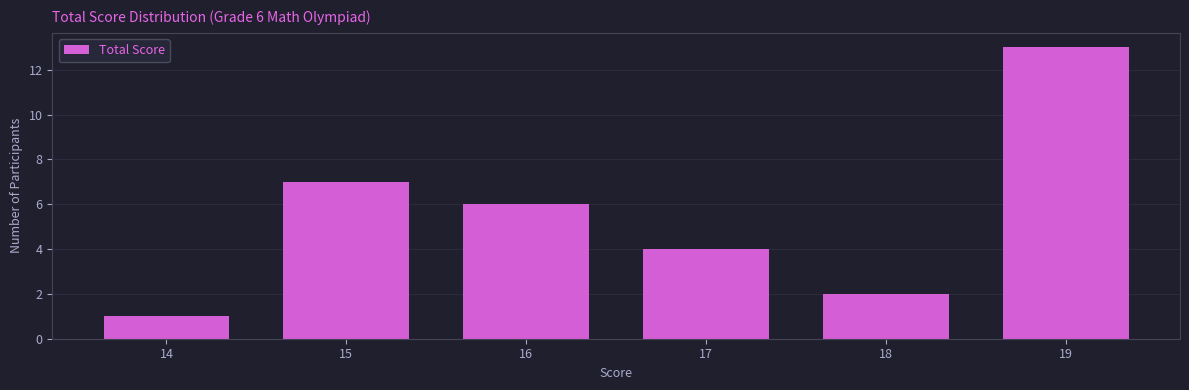

Over which range of the x-axis is the bar tallest?

18.5 to 19.5